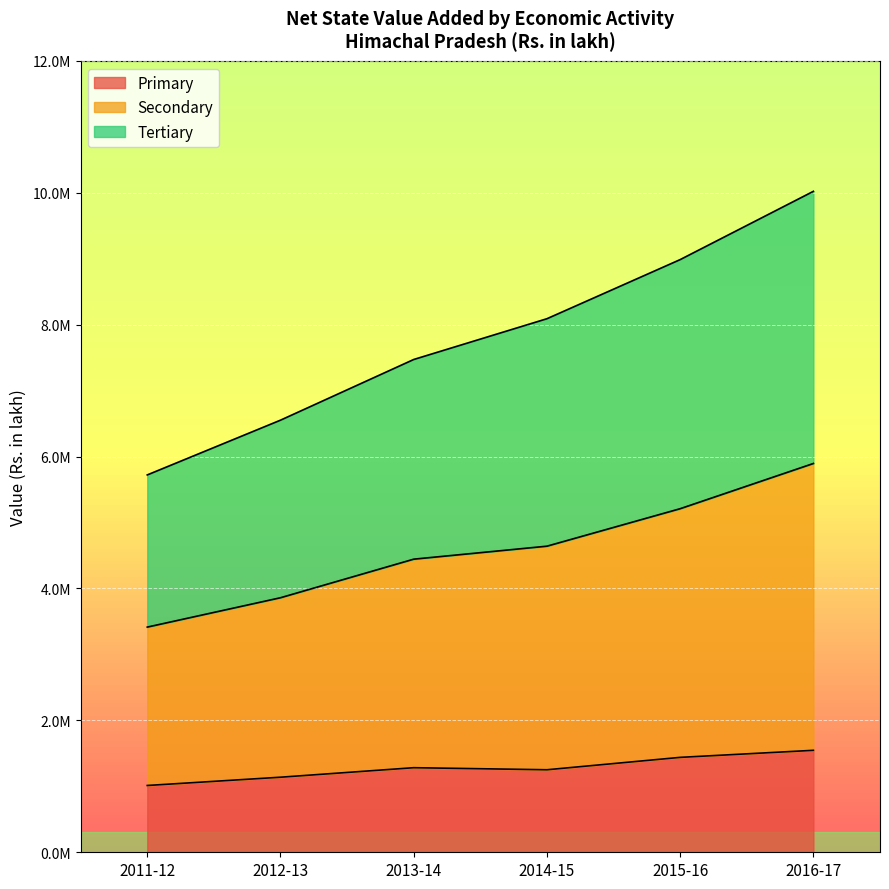

What is the minimum value shown in the chart?

1012885.8